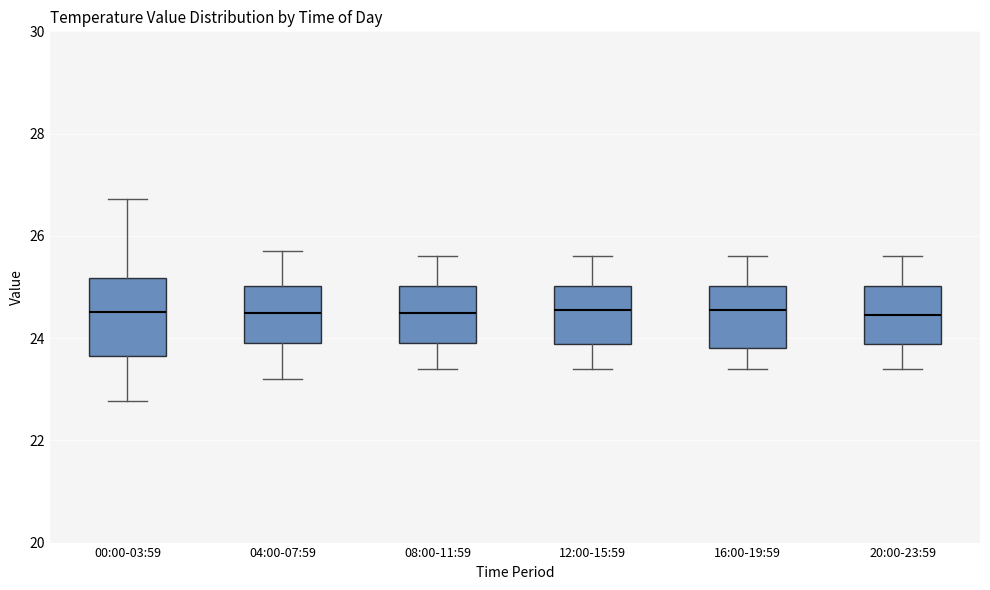

Where does the upper whisker of the box for 20:00-23:59 end on the y-axis? The values are not printed on the chart, so give them approximately, as read against the axis.

25.6